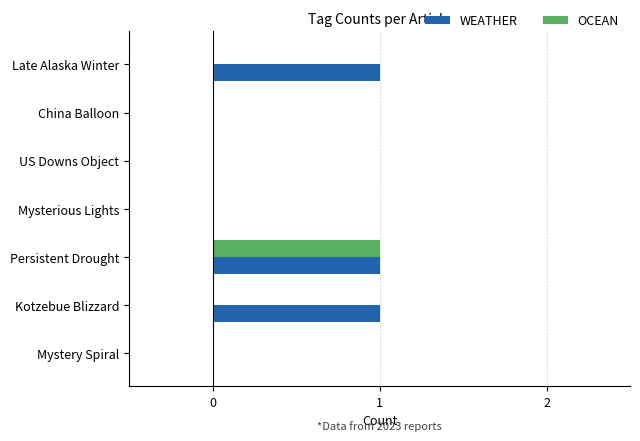

Is it true that OCEAN equals 0 at Mysterious Lights?

True